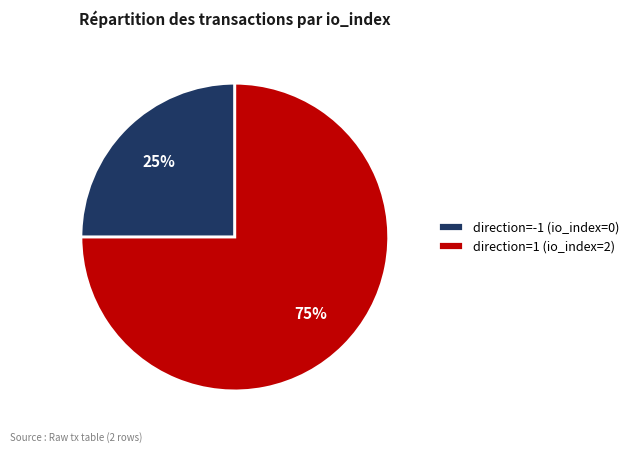

Combined, do direction=1 (io_index=2) and direction=-1 (io_index=0) account for over 50%?

Yes